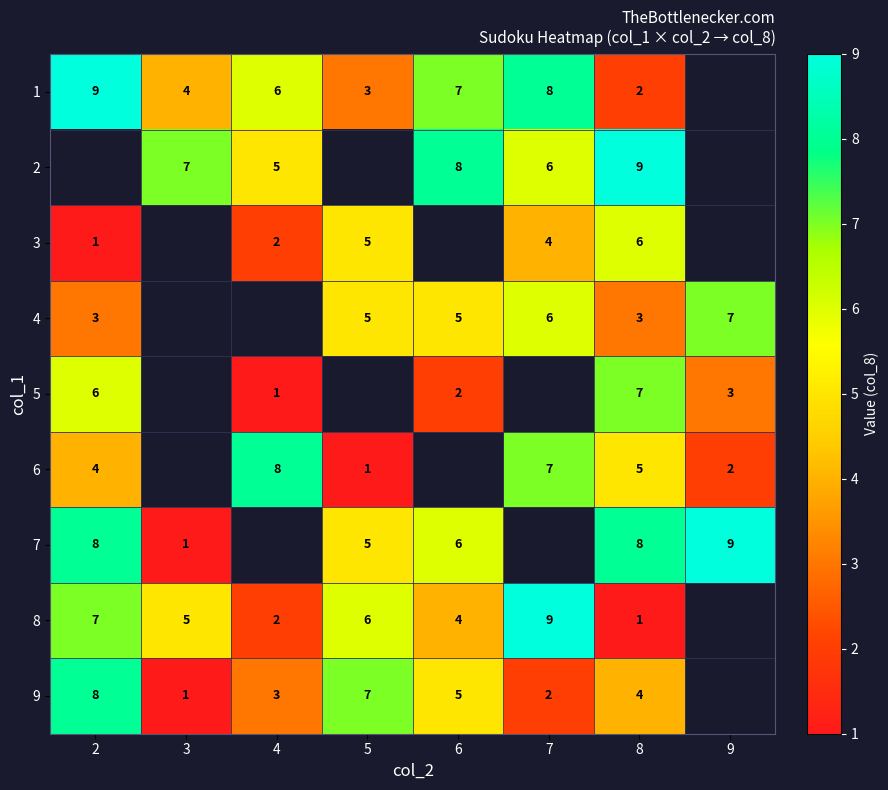

What is the spread (max minus min) of values at 8?

8